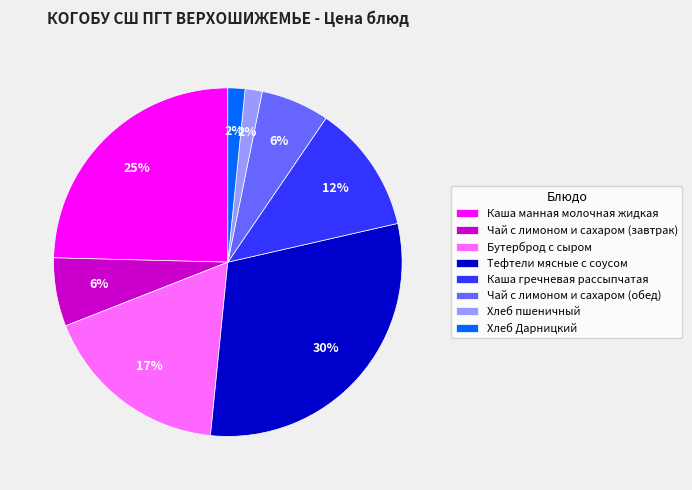

Is there a majority slice in this chart?

No